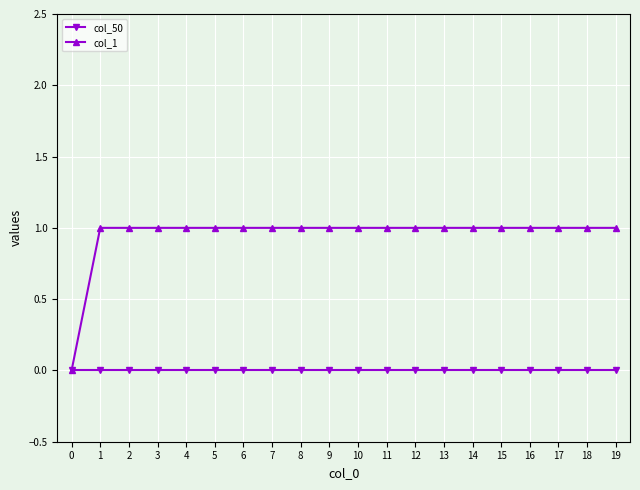

What are all the series names shown in the legend?

col_50, col_1